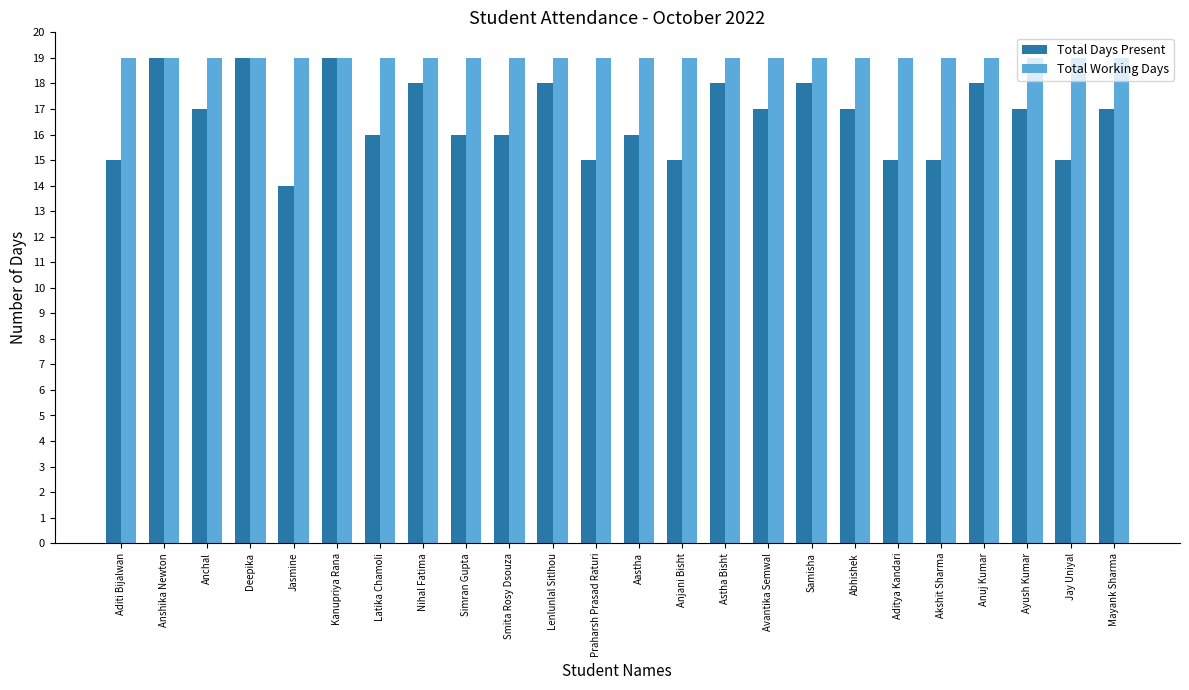

What is the total value across all series at Simran Gupta?

35